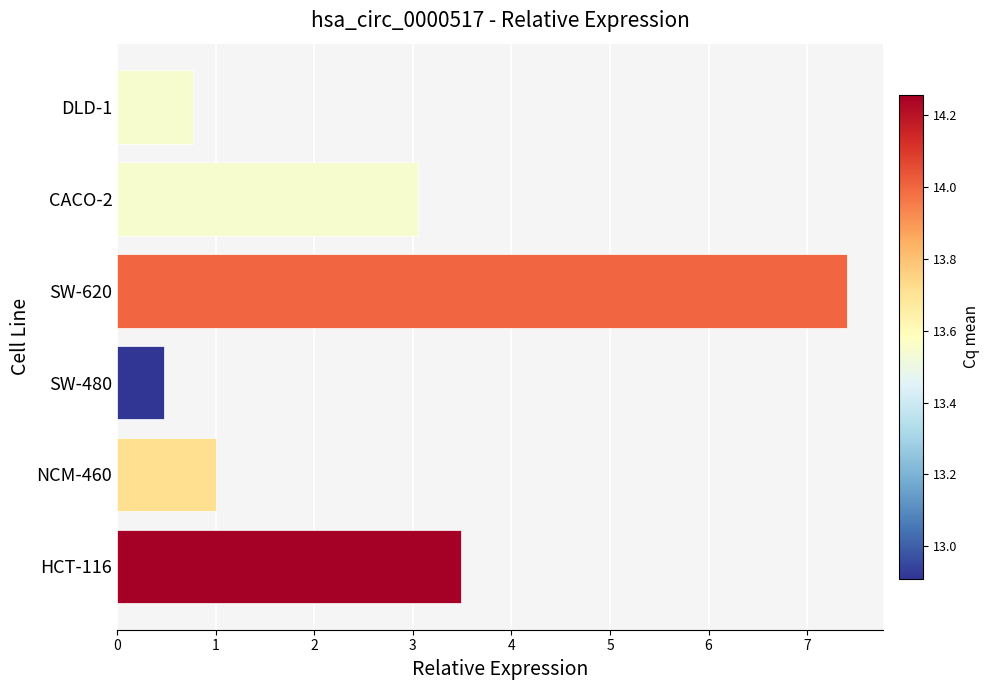

What is the sum of all values?

16.2